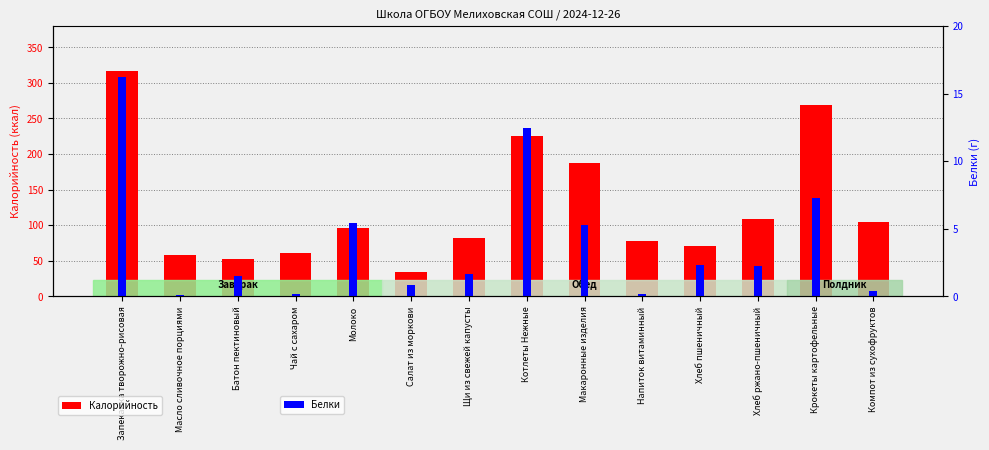

Reading left to right, list all the values displayed in this chart.

Калорийность: Запеканка творожно-рисовая=316.8	Масло сливочное порциями=58.2	Батон пектиновый=52.3	Чай с сахаром=61.2	Молоко=96.4	Салат из моркови=34.5	Щи из свежей капусты=81.4	Котлеты Нежные=225.8	Макаронные изделия=187.6	Напиток витаминный=77.6	Хлеб пшеничный=70.3	Хлеб ржано-пшеничный=108.0	Крокеты картофельные=268.7	Компот из сухофруктов=104.4
Белки: Запеканка творожно-рисовая=16.2	Масло сливочное порциями=0.1	Батон пектиновый=1.5	Чай с сахаром=0.2	Молоко=5.4	Салат из моркови=0.8	Щи из свежей капусты=1.6	Котлеты Нежные=12.5	Макаронные изделия=5.3	Напиток витаминный=0.2	Хлеб пшеничный=2.3	Хлеб ржано-пшеничный=2.2	Крокеты картофельные=7.2	Компот из сухофруктов=0.4